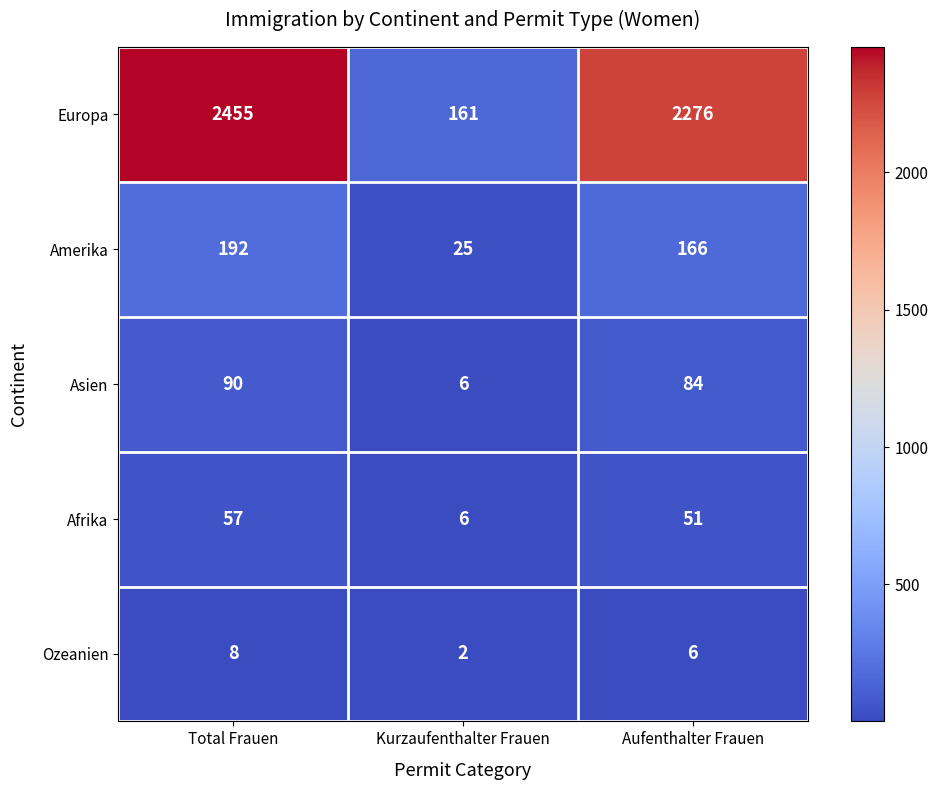

Rank the series at Total Frauen from lowest to highest value.

Ozeanien, Afrika, Asien, Amerika, Europa